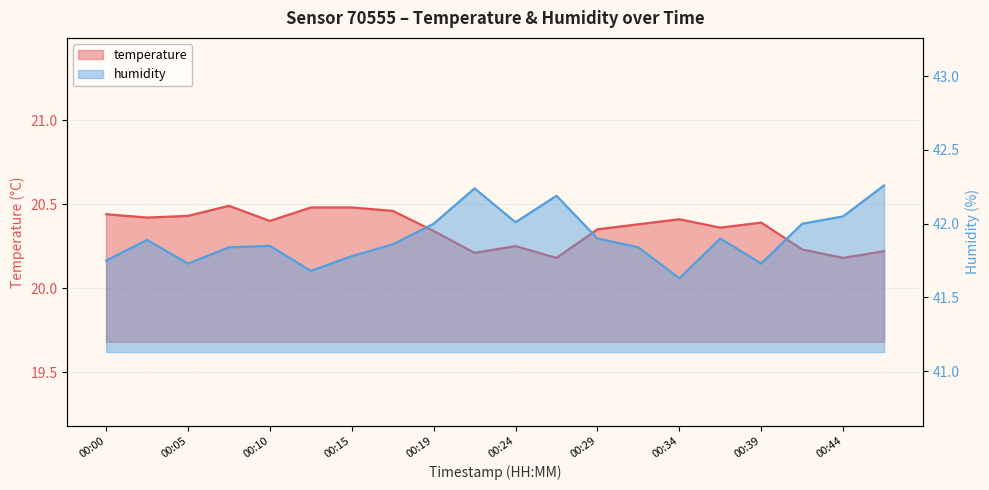

True or false: humidity and temperature intersect in this chart.

False